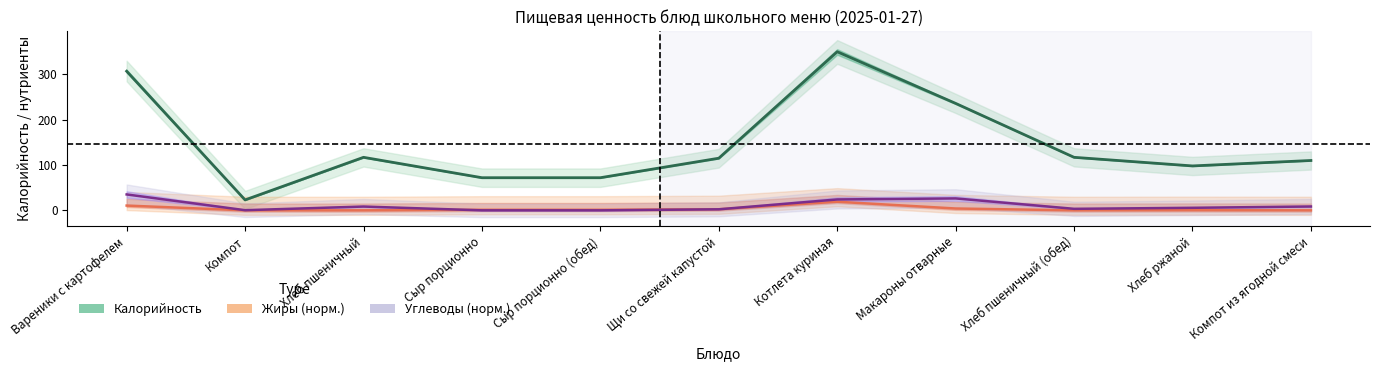

At which category is the sum across all series the highest?

Котлета куриная